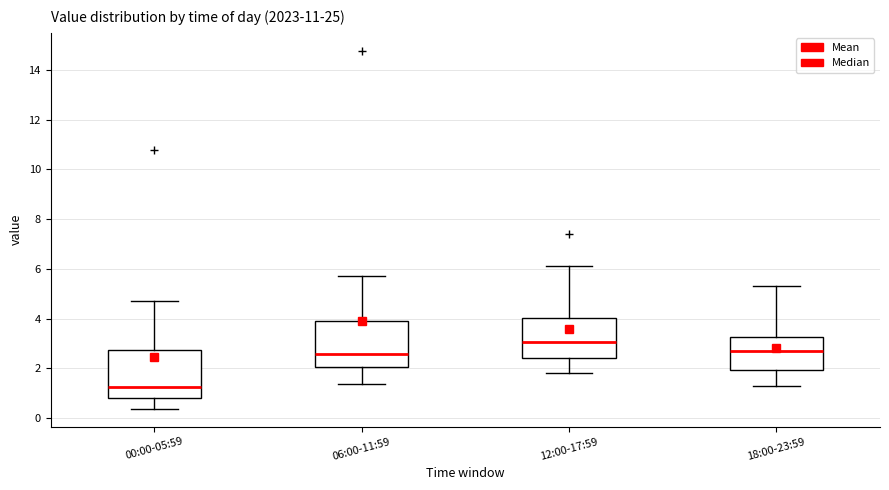

Reading left to right, read every box against the y-axis: the position of its median line, the range the box covers, and the ends of its whiskers. The values are not printed on the chart, so give them approximately, as read against the axis.

00:00-05:59: median 1.2, box 0.8 to 2.8, whiskers 0.4 to 4.8
06:00-11:59: median 2.6, box 2.0 to 4.0, whiskers 1.4 to 5.8
12:00-17:59: median 3.0, box 2.4 to 4.0, whiskers 1.8 to 6.2
18:00-23:59: median 2.8, box 2.0 to 3.2, whiskers 1.4 to 5.4